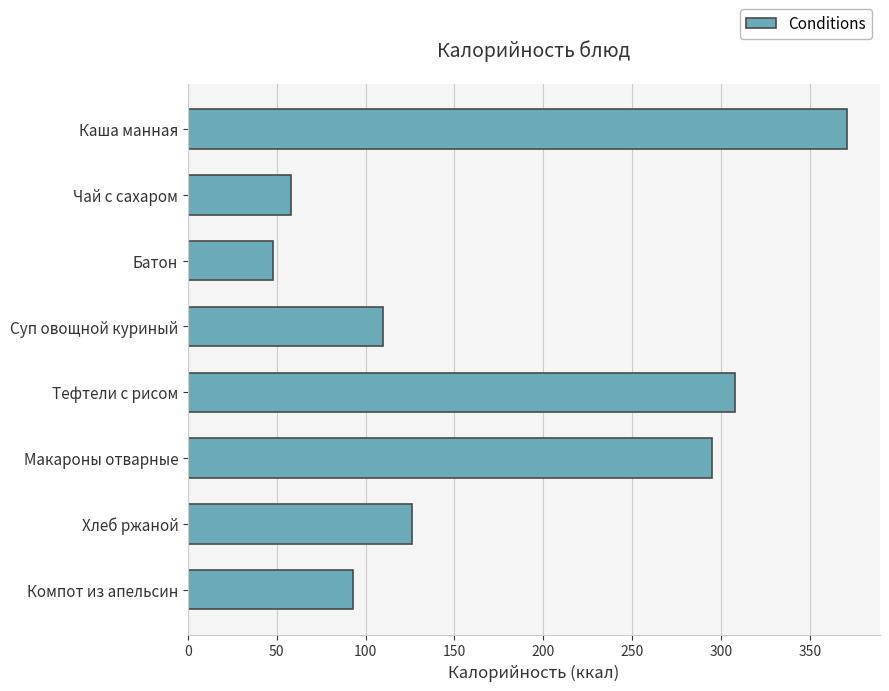

The value at Макароны отварные is 449. True or false?

False